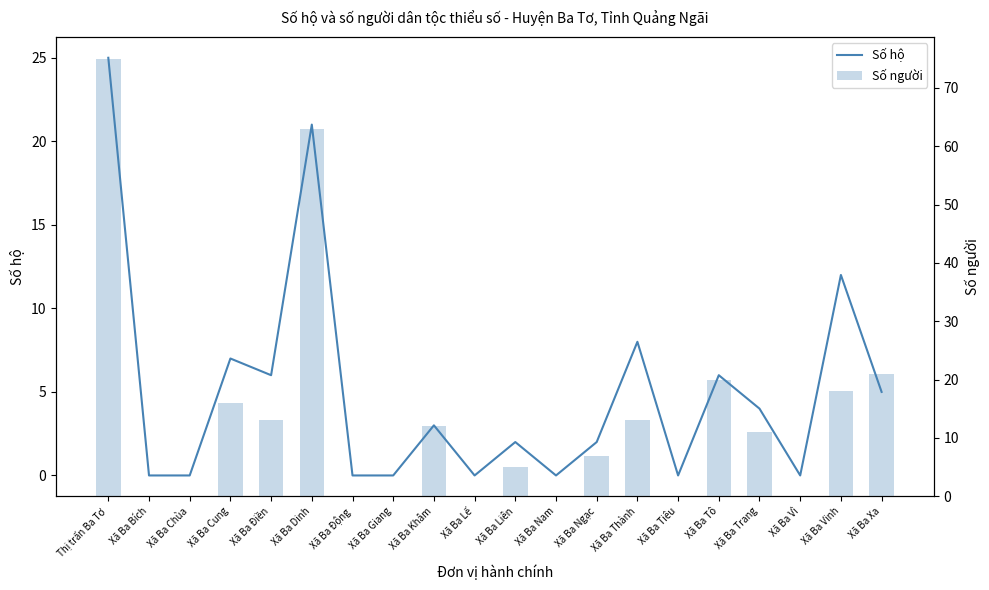

Does the chart contain any negative values?

No